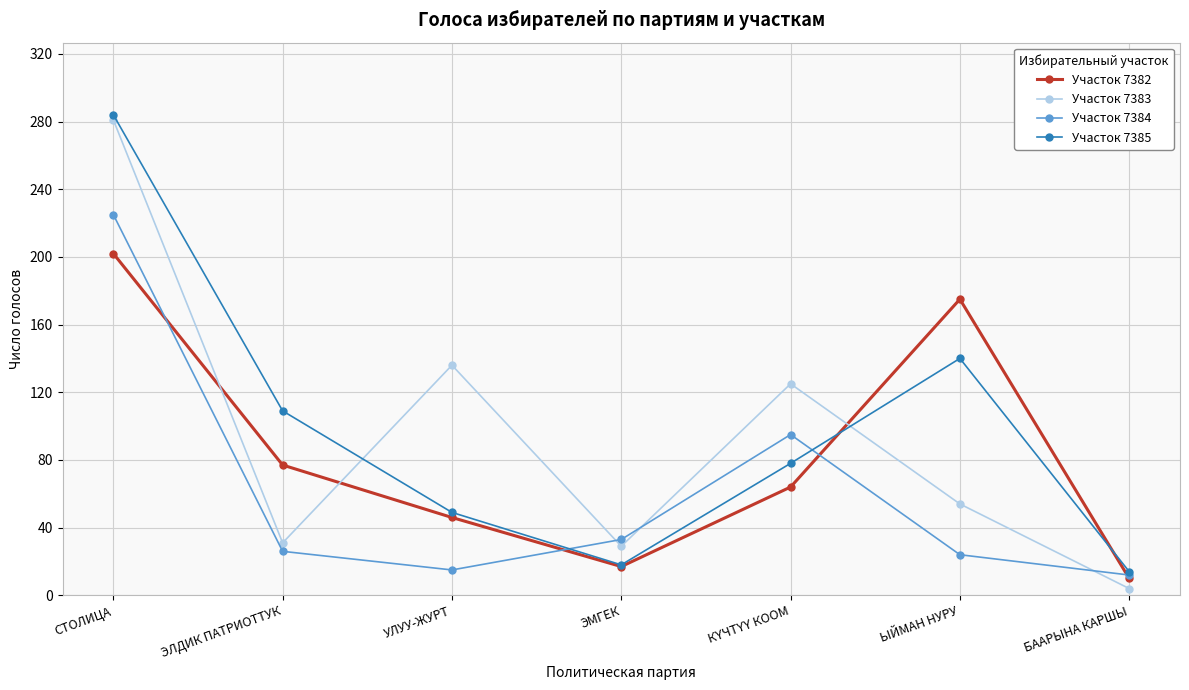

Which series has the widest spread of values?

Участок 7383